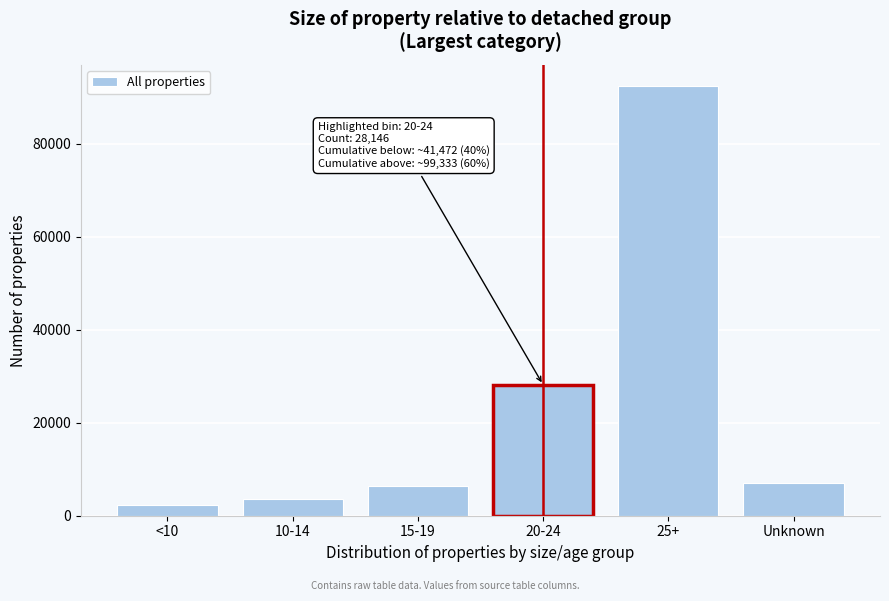

Reading left to right, list all the values displayed in this chart.

<10=2386	10-14=3512	15-19=6428	20-24=28146	25+=92353	Unknown=6980